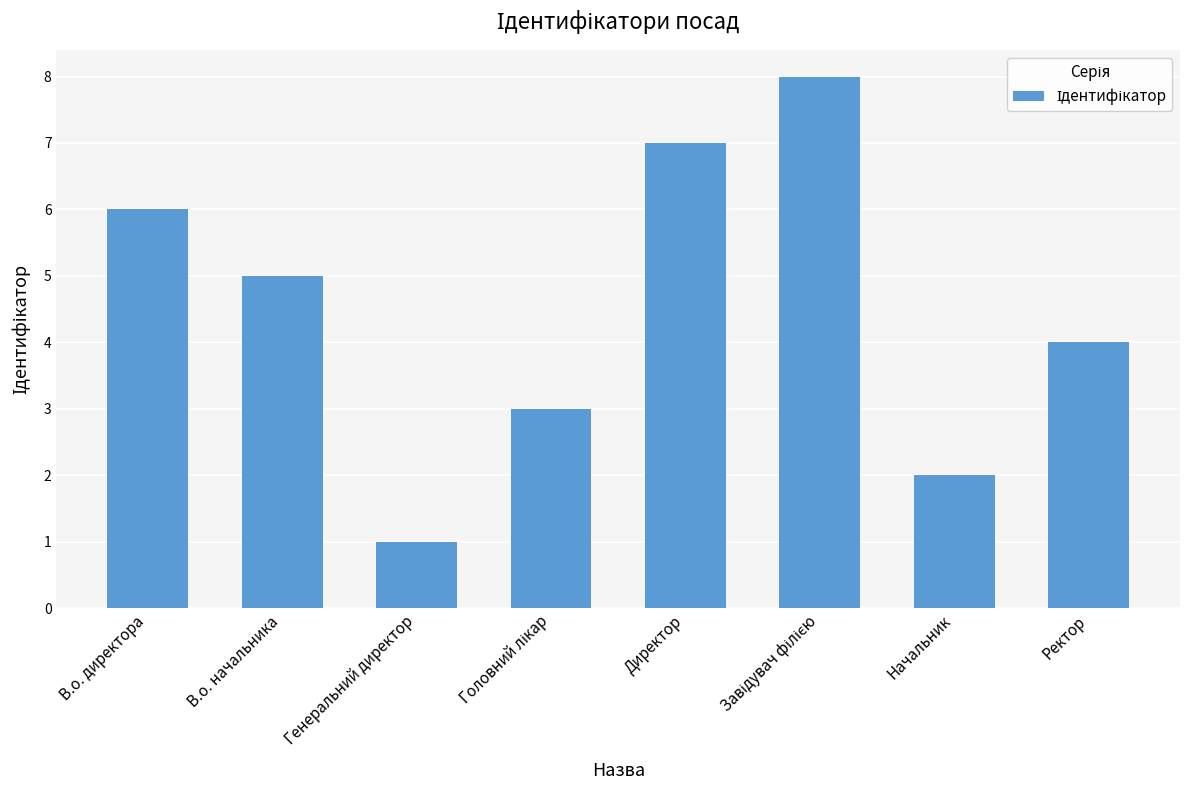

What is the change in value from Начальник to Ректор?

+2